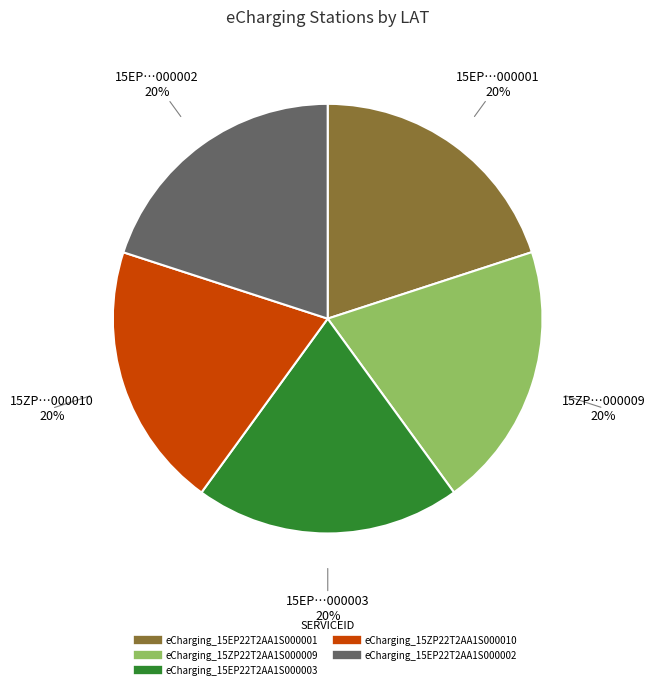

Does eCharging_15ZP22T2AA1S000009 represent more than half of the total?

No